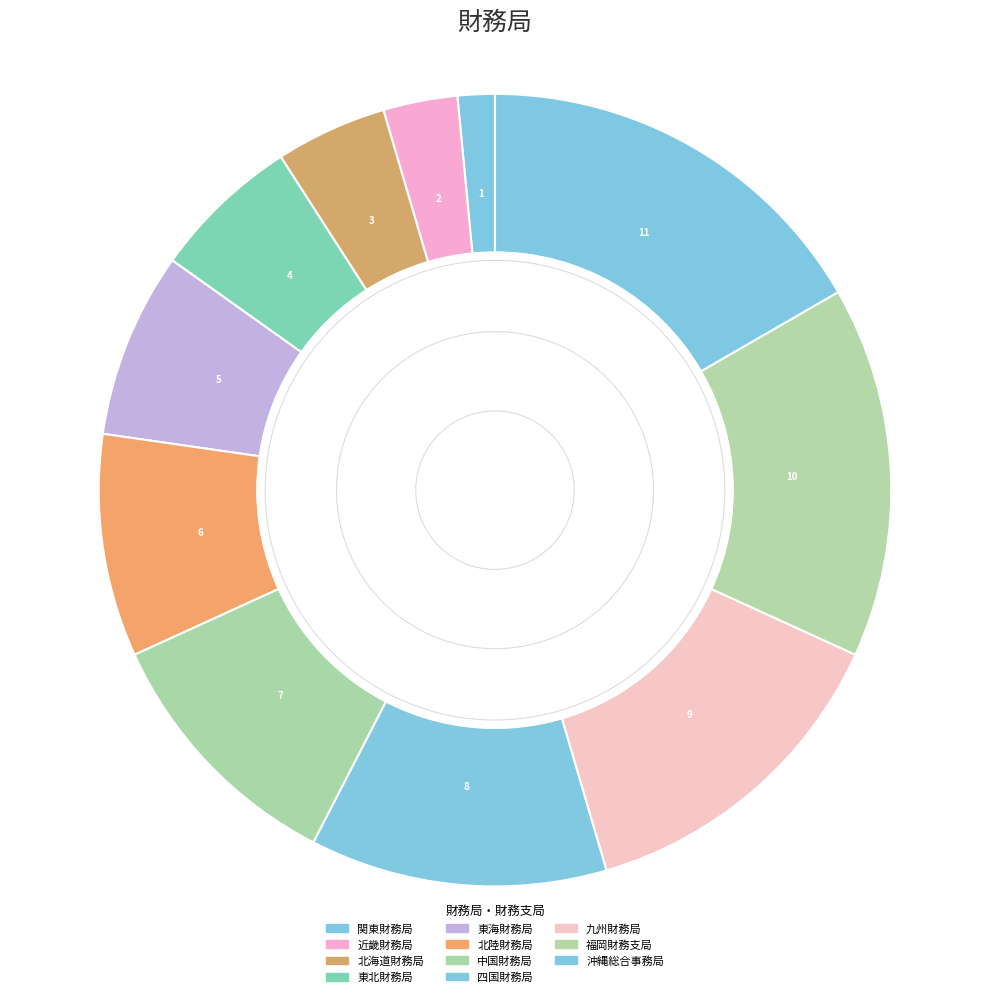

What is the largest slice in the pie chart?

沖縄総合事務局